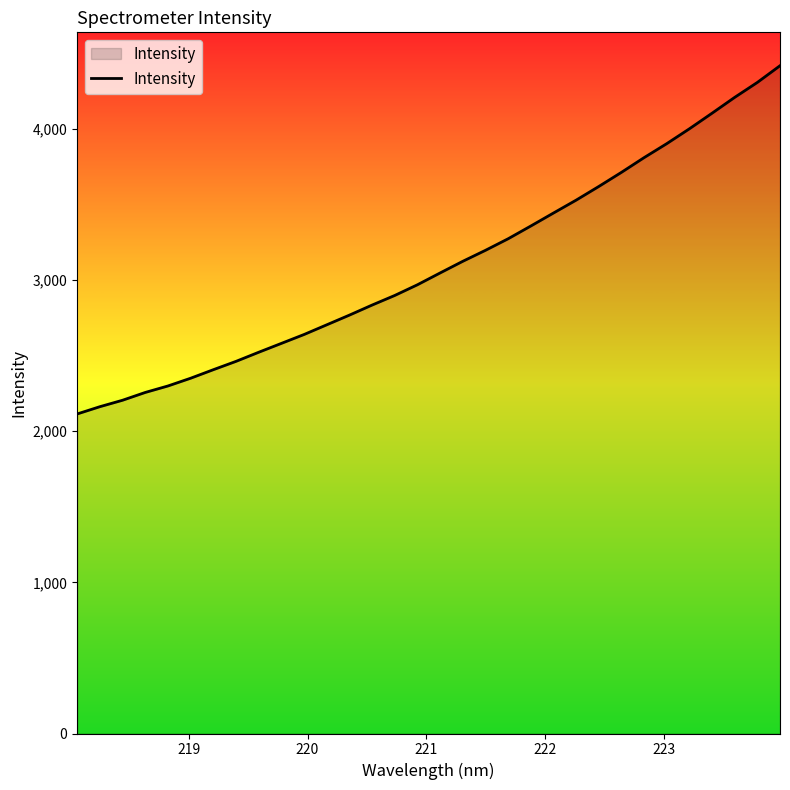

What is the maximum value shown in the chart?

4418.1